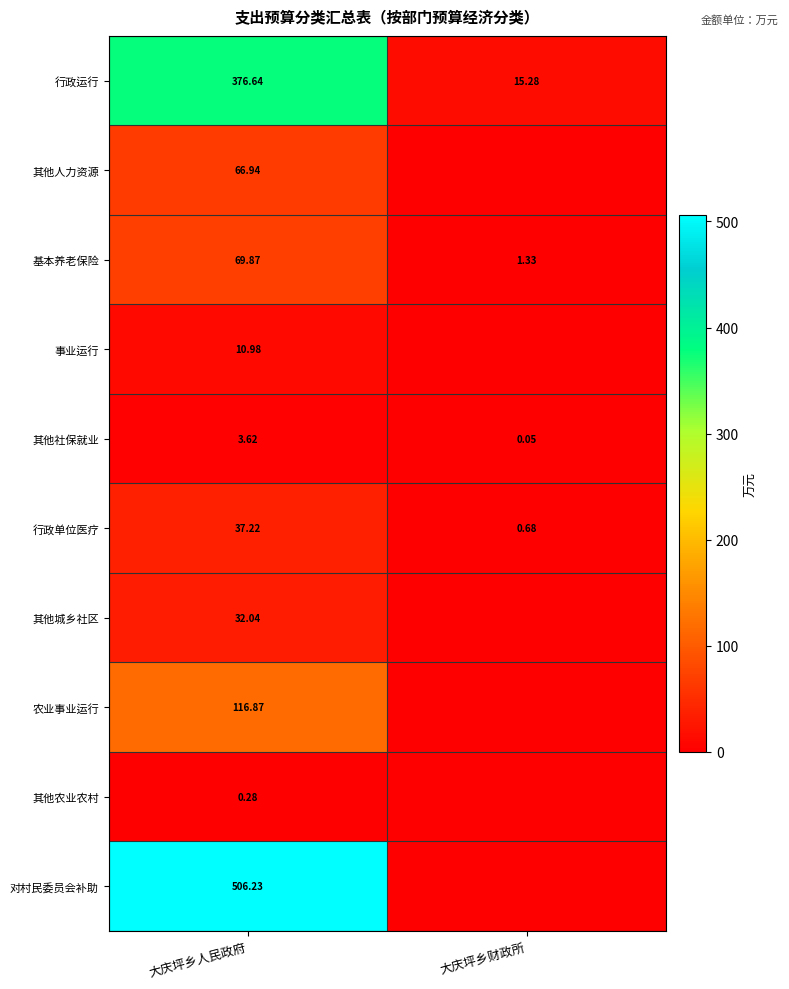

What is the total value across all series at 大庆坪乡人民政府?

1220.7